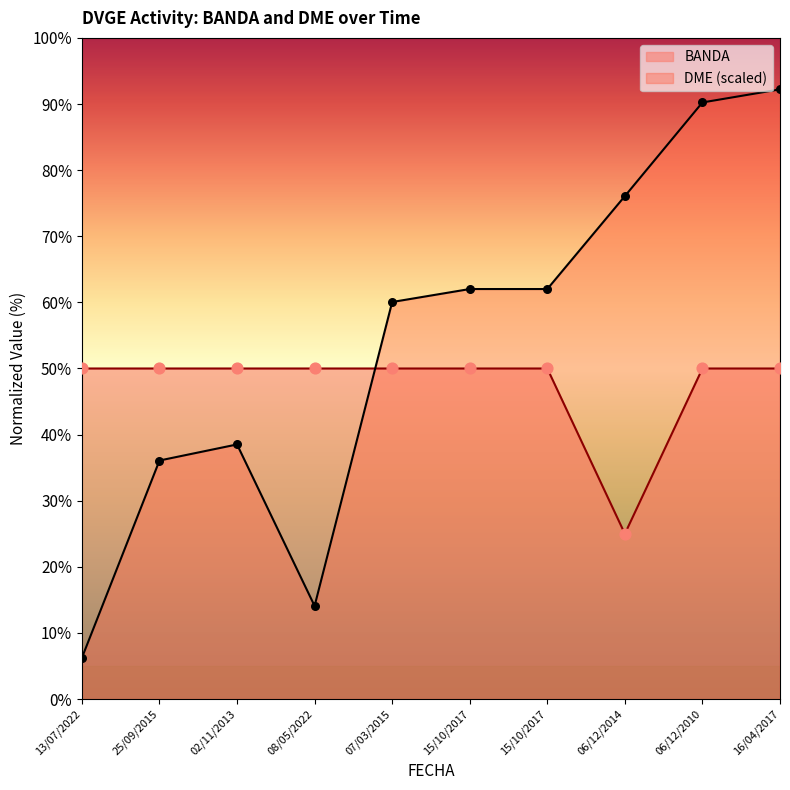

What is the total value across all series at 06/12/2010?

140.2